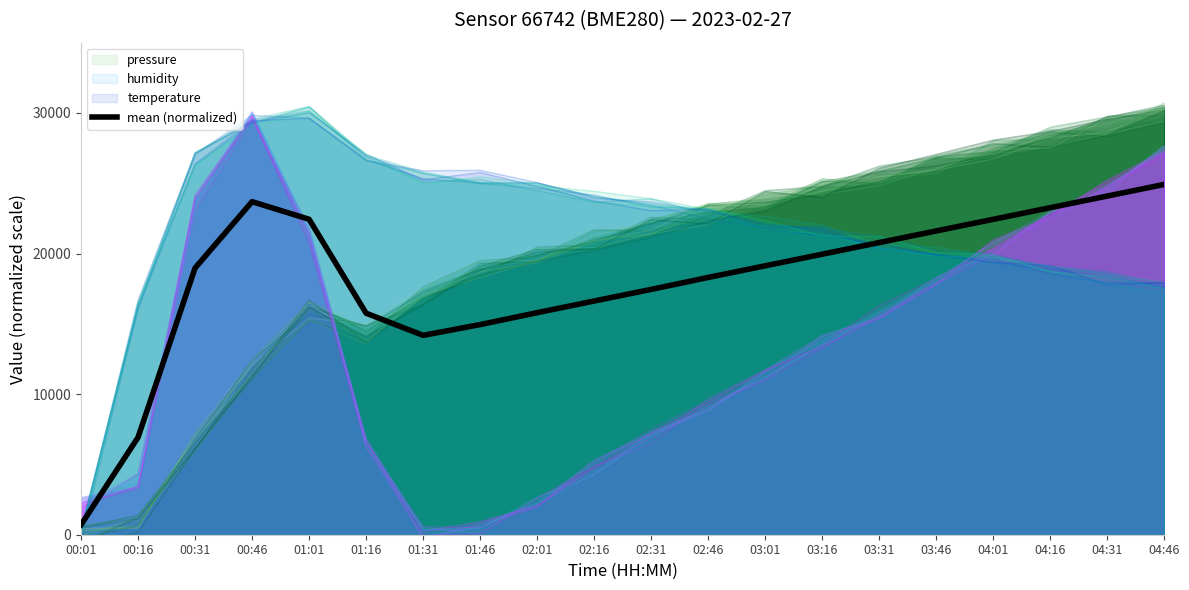

Approximately how many times larger is the value at 00:46 compared to 04:46?

1.0